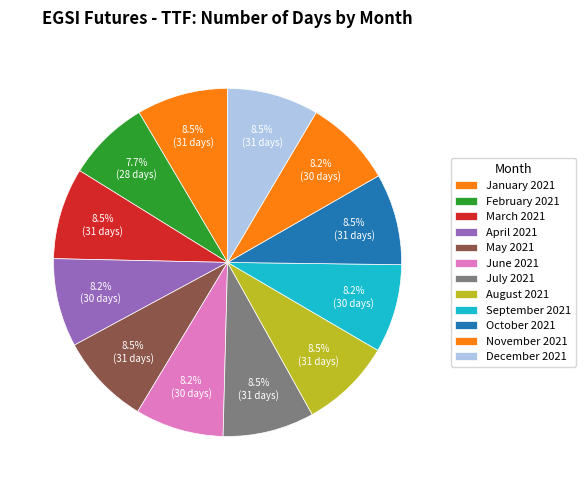

Count the number of slices in the pie.

12